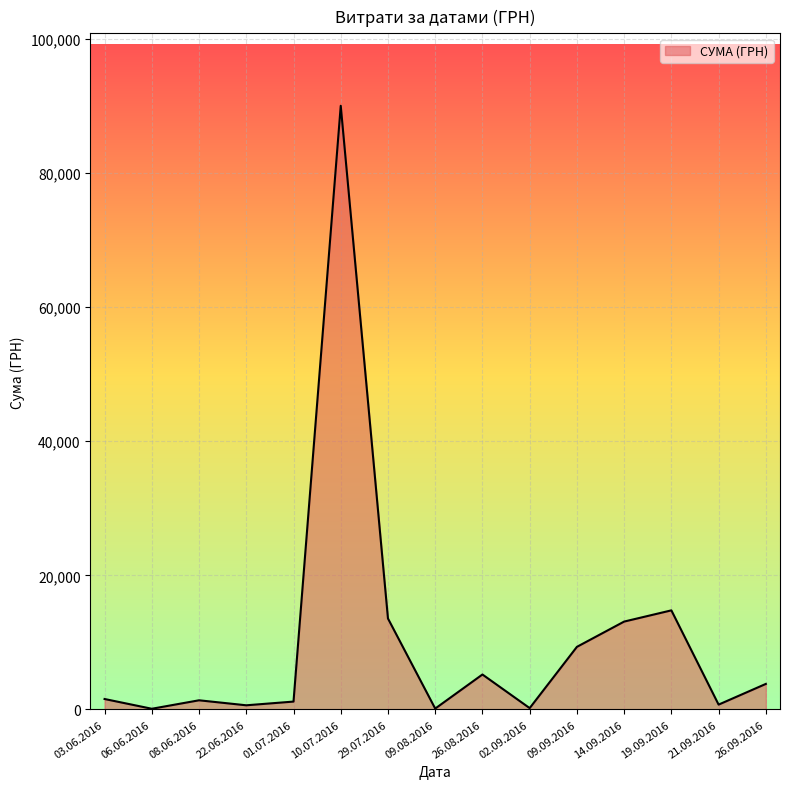

What is the maximum value shown in the chart?

90000.0